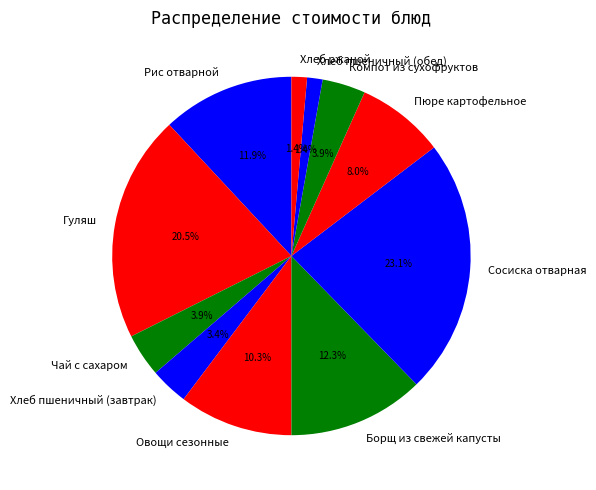

What percentage is NOT represented by Сосиска отварная?

76.9%